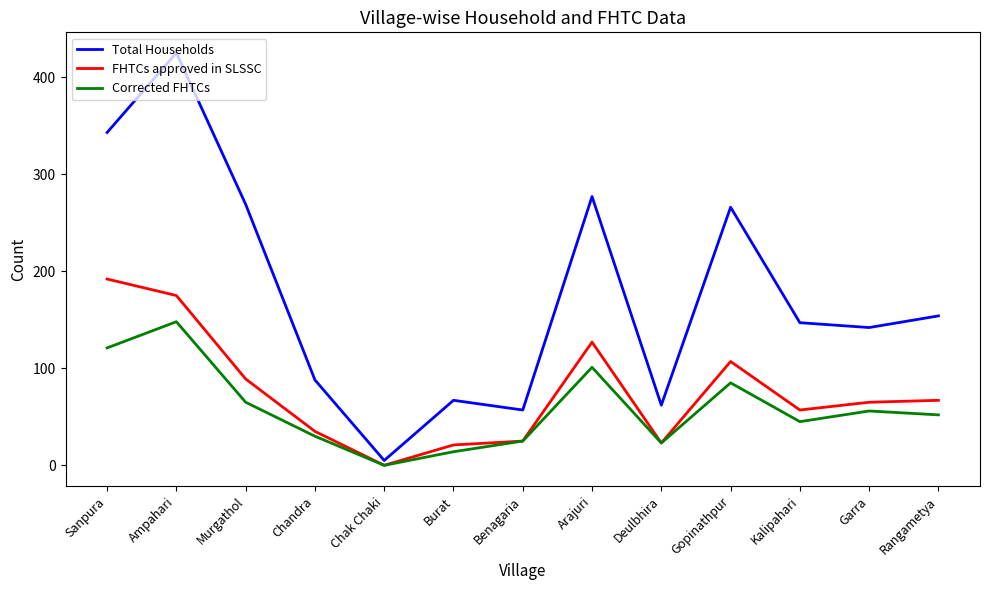

What is the total value across all series at Burat?

102